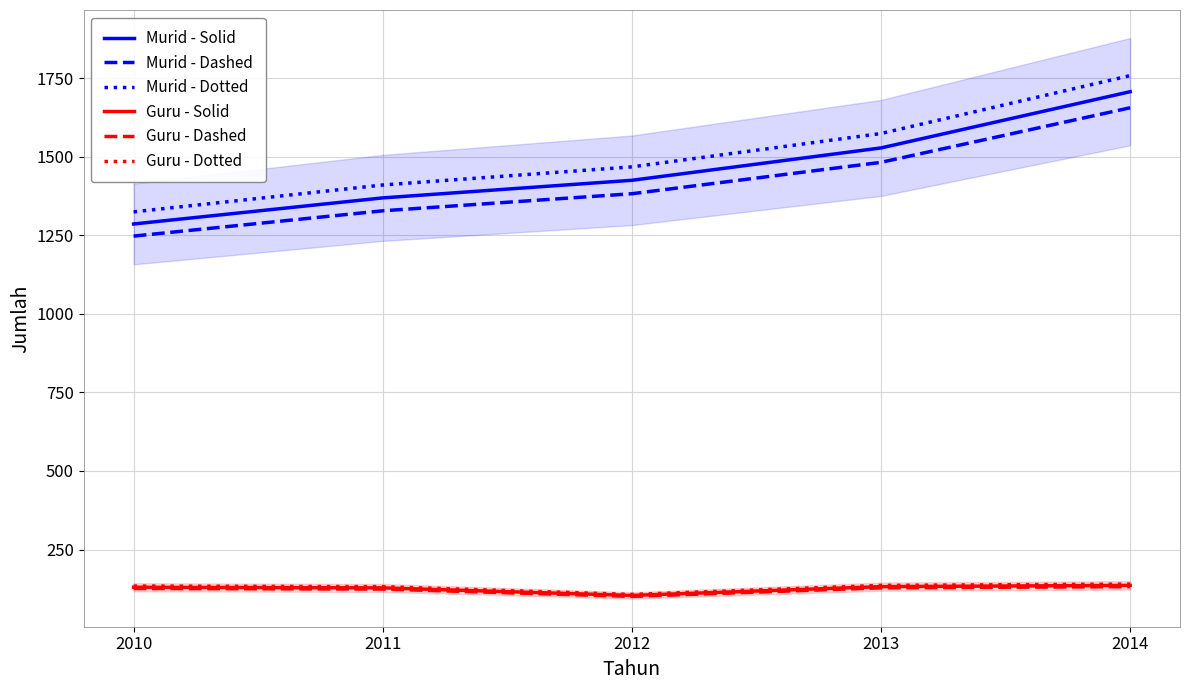

What is the value of the Murid - Dotted point at the 5th from the left?

1758.2